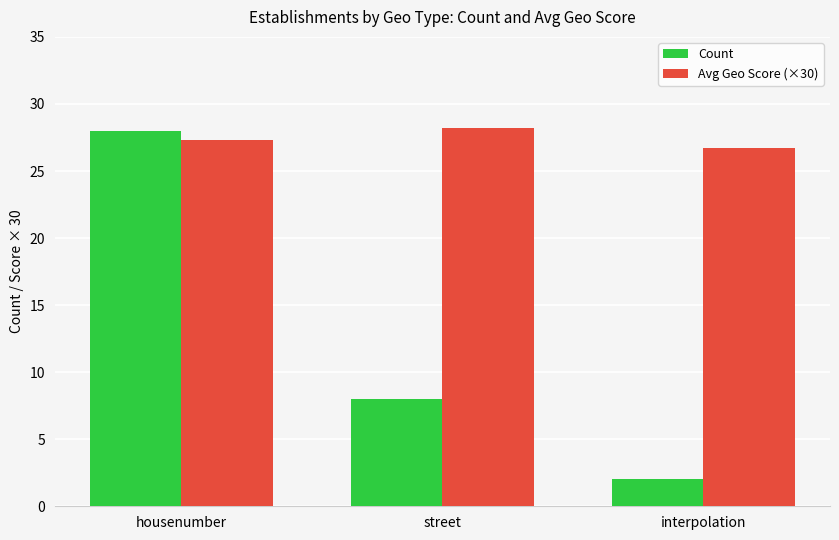

How many Count values are between 2 and 28?

3